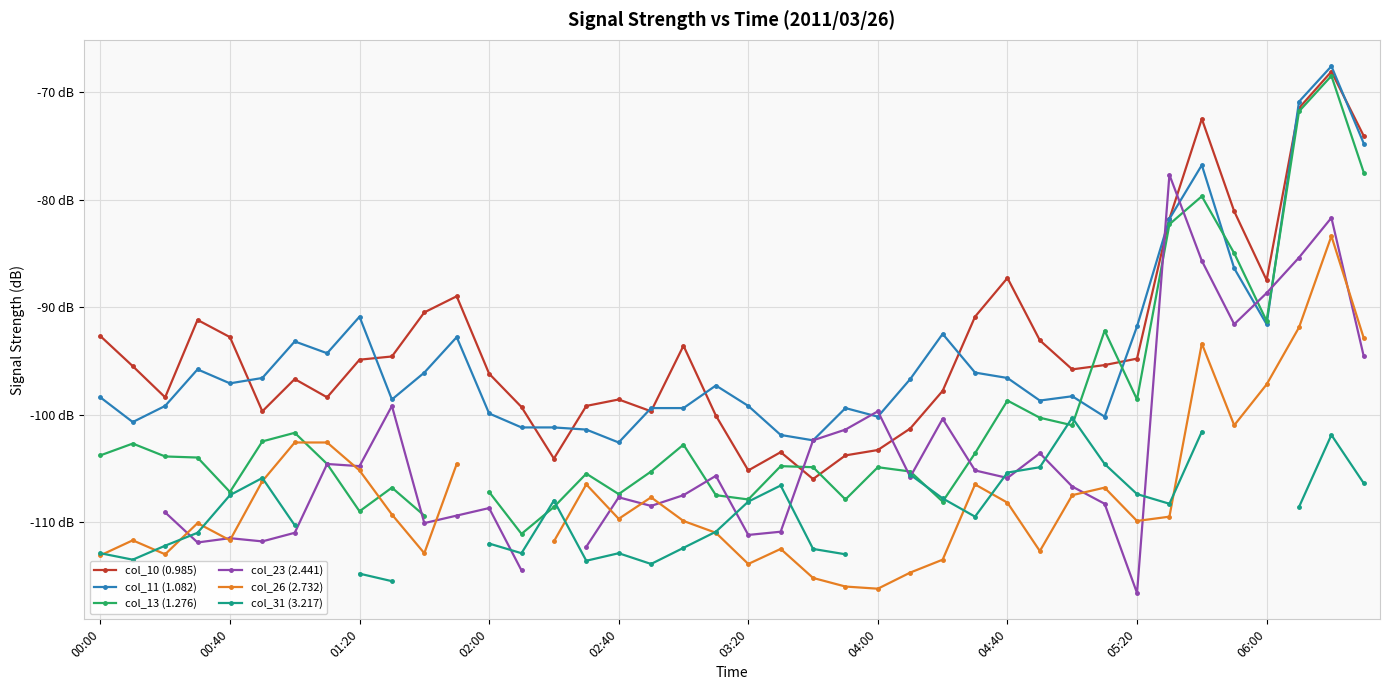

True or false: col_26 (2.732) has more than 1 interior local peaks.

True